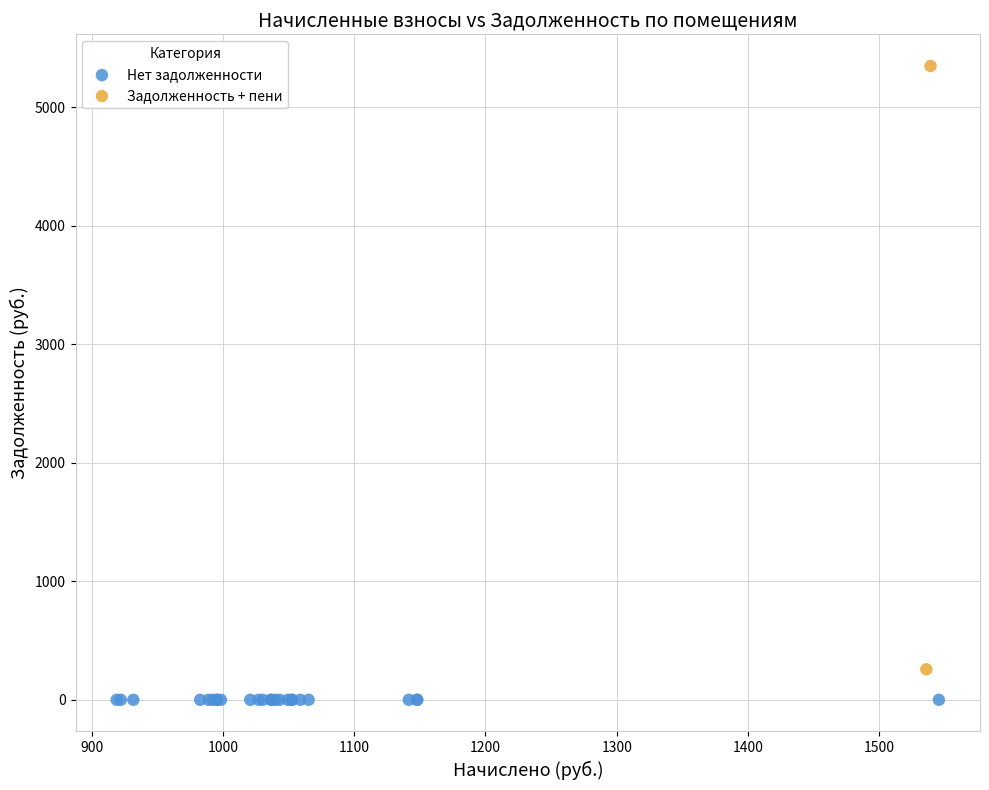

Which series reaches the minimum Y coordinate?

Нет задолженности